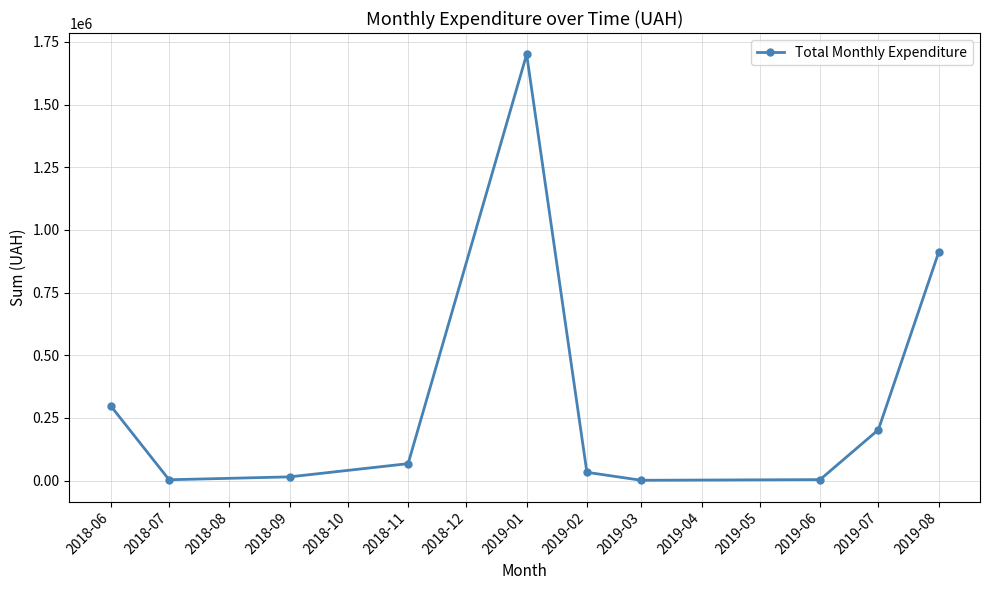

What is the smallest value displayed?

1318.8